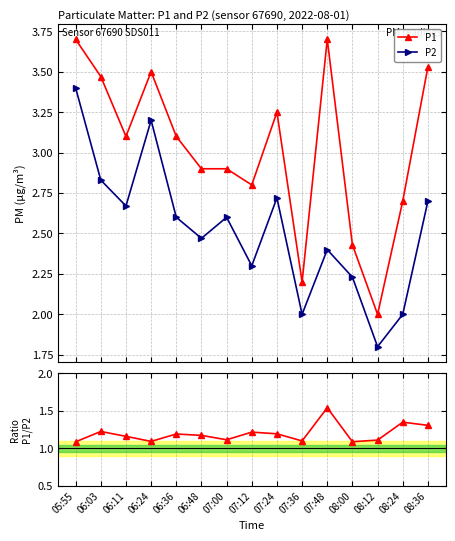

Reading left to right, extract all data points from this chart.

P1: 3.7	3.5	3.1	3.5	3.1	2.9	2.9	2.8	3.2	2.2	3.7	2.4	2.0	2.7	3.5
P2: 3.4	2.8	2.7	3.2	2.6	2.5	2.6	2.3	2.7	2.0	2.4	2.2	1.8	2.0	2.7
Ratio P1/P2: 1.1	1.2	1.2	1.1	1.2	1.2	1.1	1.2	1.2	1.1	1.5	1.1	1.1	1.4	1.3